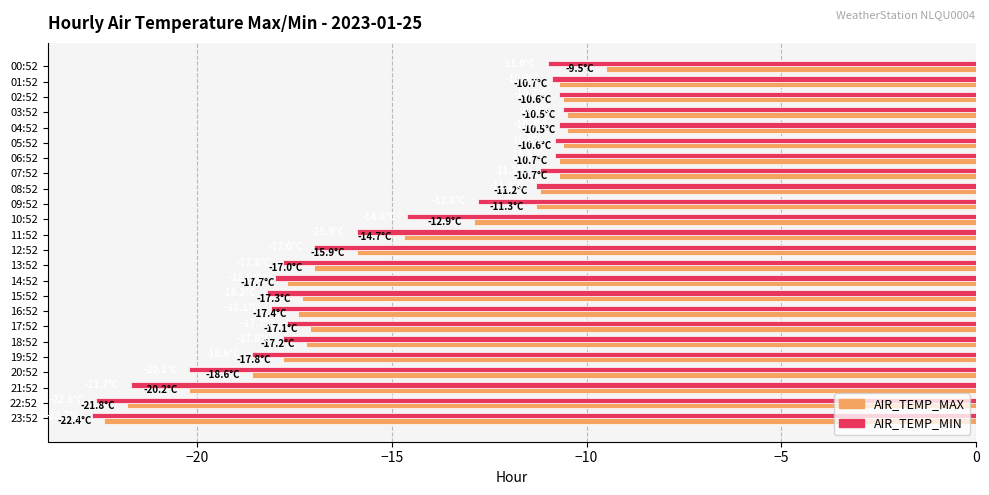

What is the spread (max minus min) of values at 14:52?

0.3